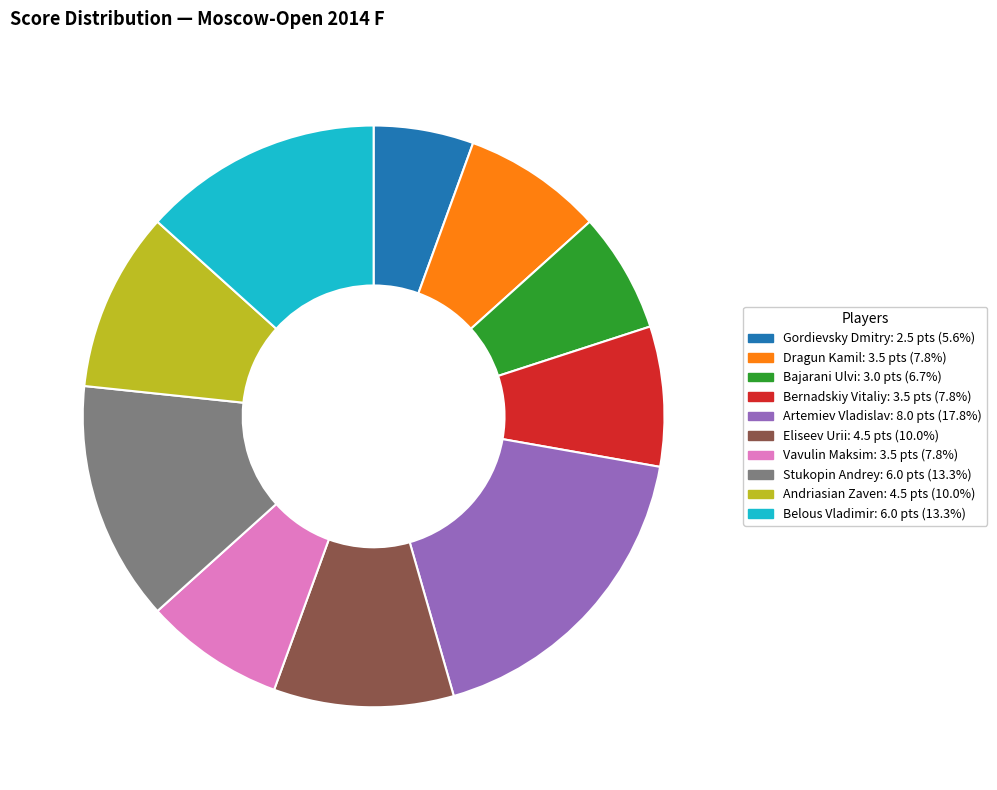

Is Gordievsky Dmitry the majority of the pie?

No